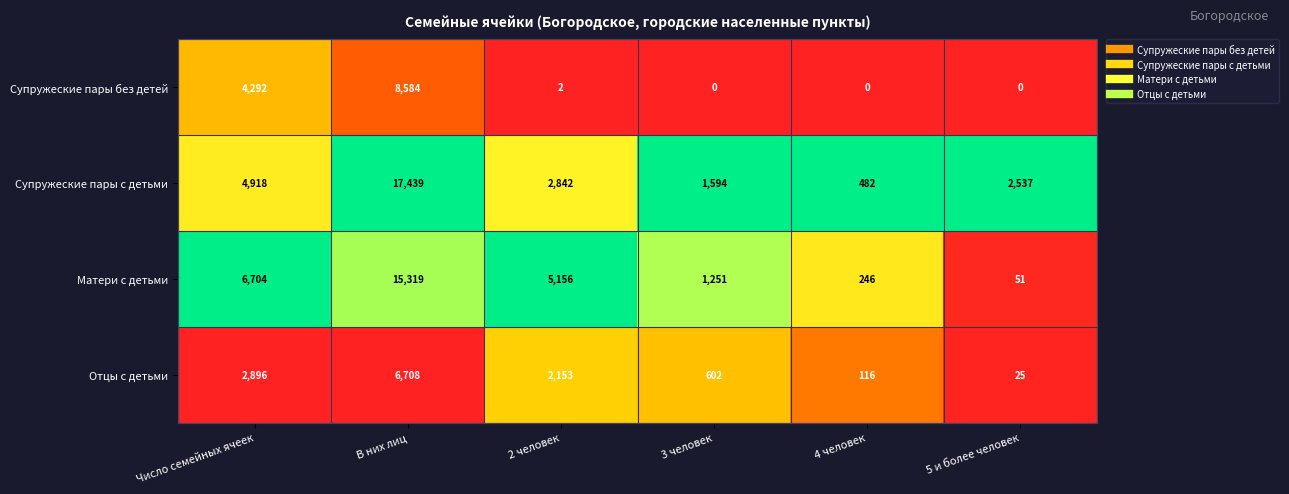

At which category is the sum across all series the highest?

В них лиц